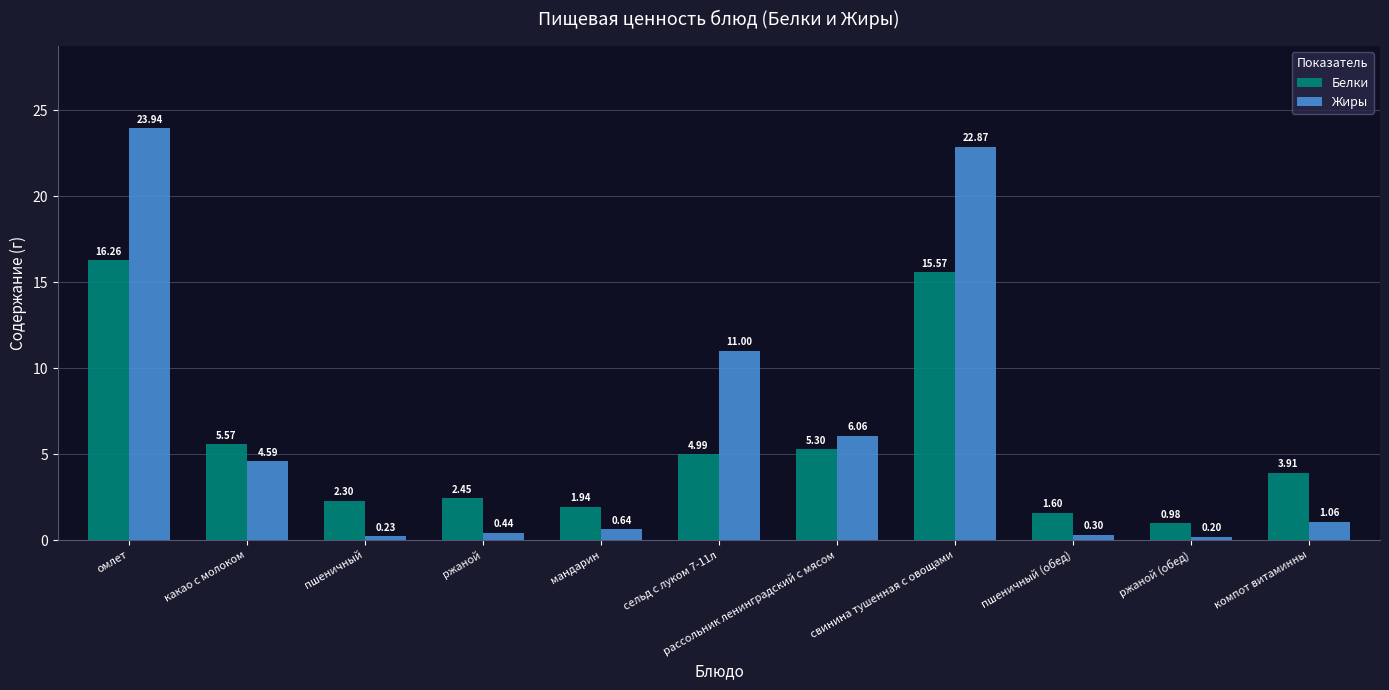

What is the difference between the maximum and second lowest values in the Жиры series?

23.7